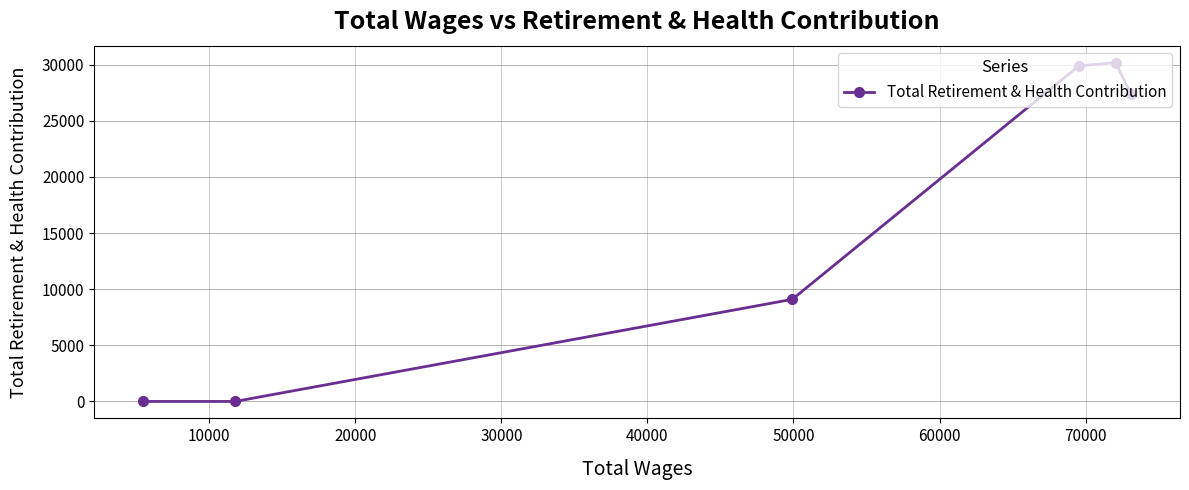

What is the difference between the maximum and minimum values?

30183